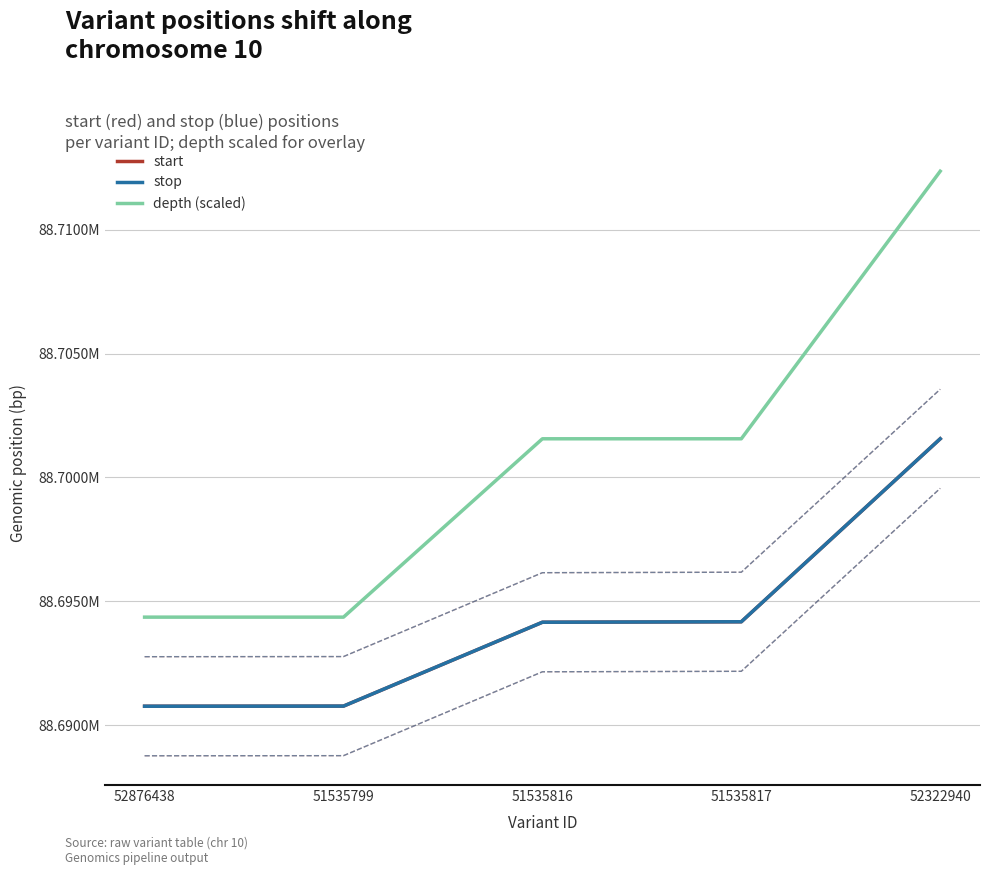

Which series has the largest range (max minus min)?

depth (scaled)